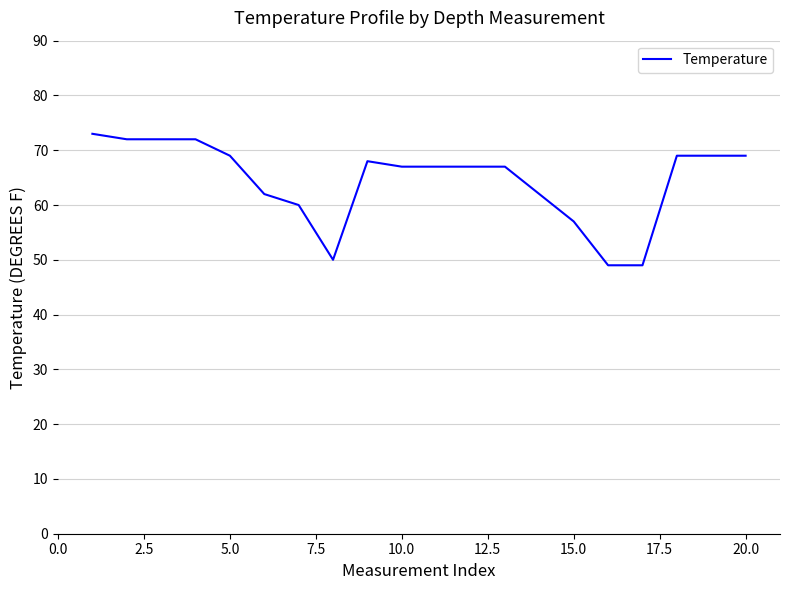

What is the smallest value displayed?

49